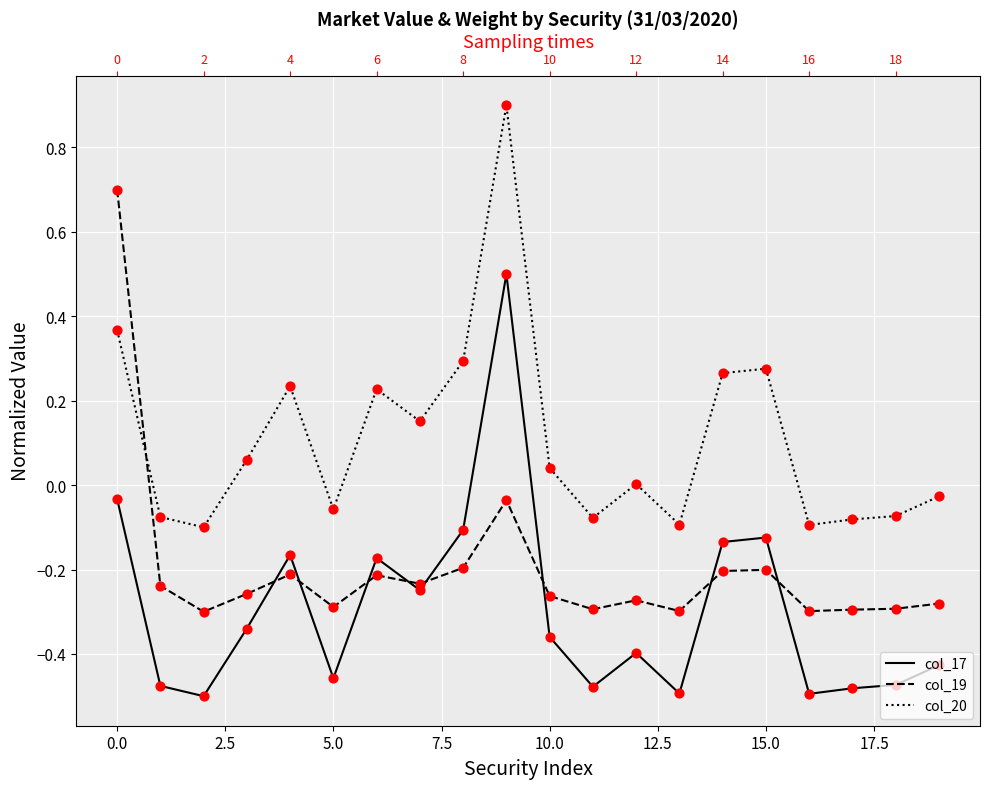

Which series reaches the minimum Y coordinate?

col_17